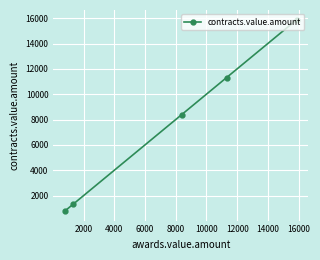

How many lines are shown in the chart?

1